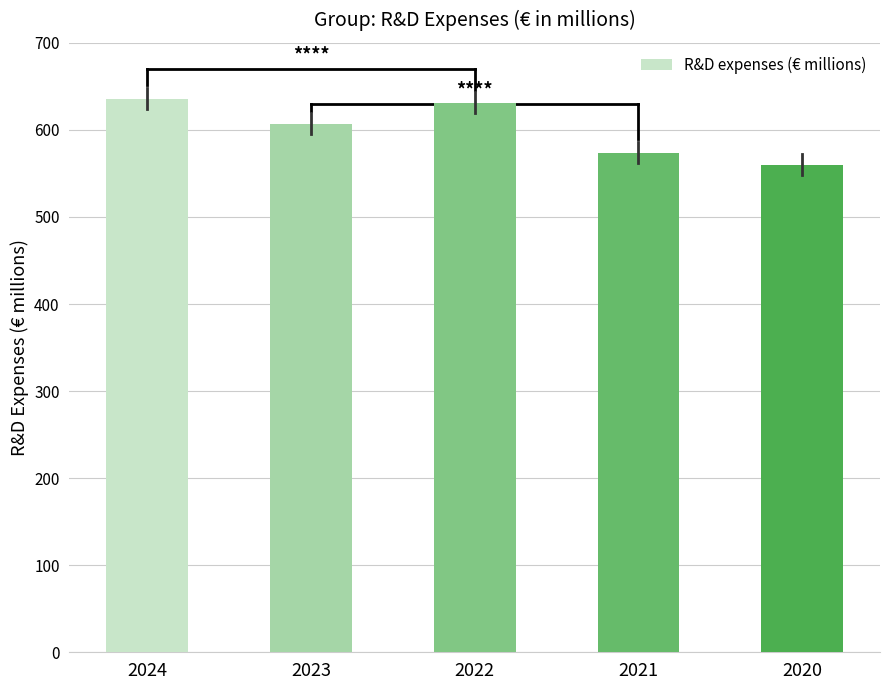

What is the smallest value displayed?

560